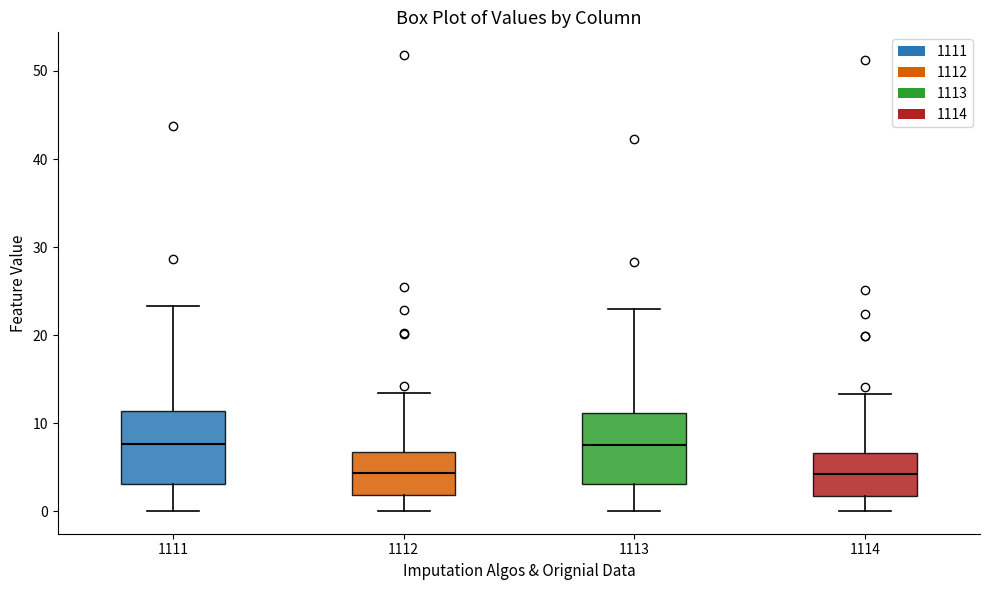

Where does the median line of the box at x = 1111 sit on the y-axis? The values are not printed on the chart, so give them approximately, as read against the axis.

8